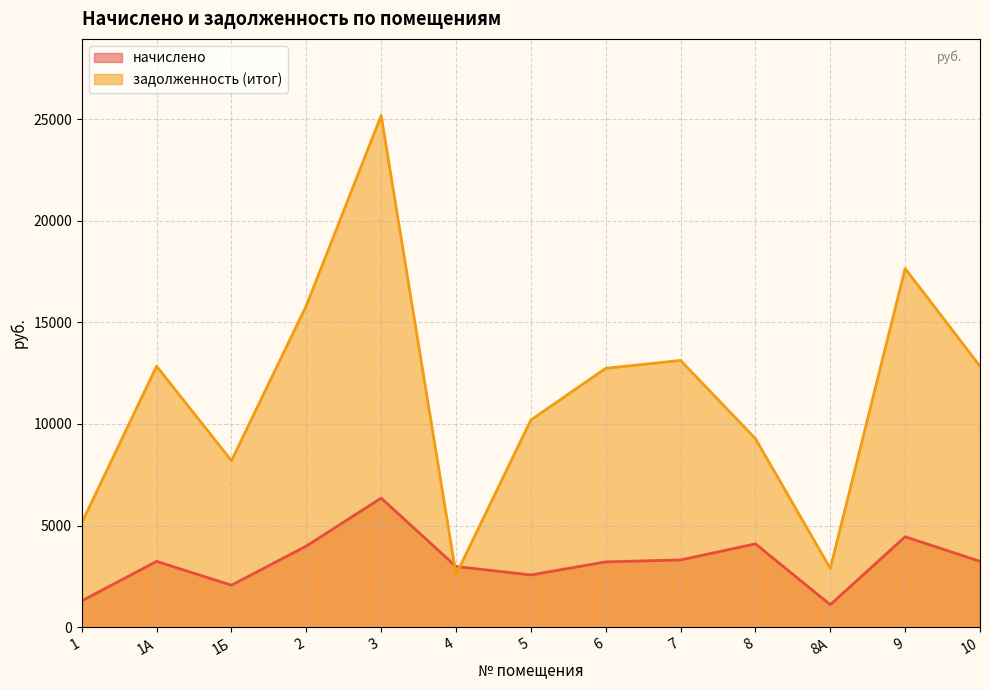

Reading left to right, extract all data points from this chart.

начислено: 1296.0	3240.0	2067.1	3991.7	6350.4	2987.3	2572.6	3214.1	3311.3	4101.8	1108.1	4451.8	3240.0
задолженность (итог): 5136.0	12840.0	8191.9	15818.9	25166.4	2588.6	10195.0	12737.3	13122.5	9276.0	2891.3	17642.2	12840.0